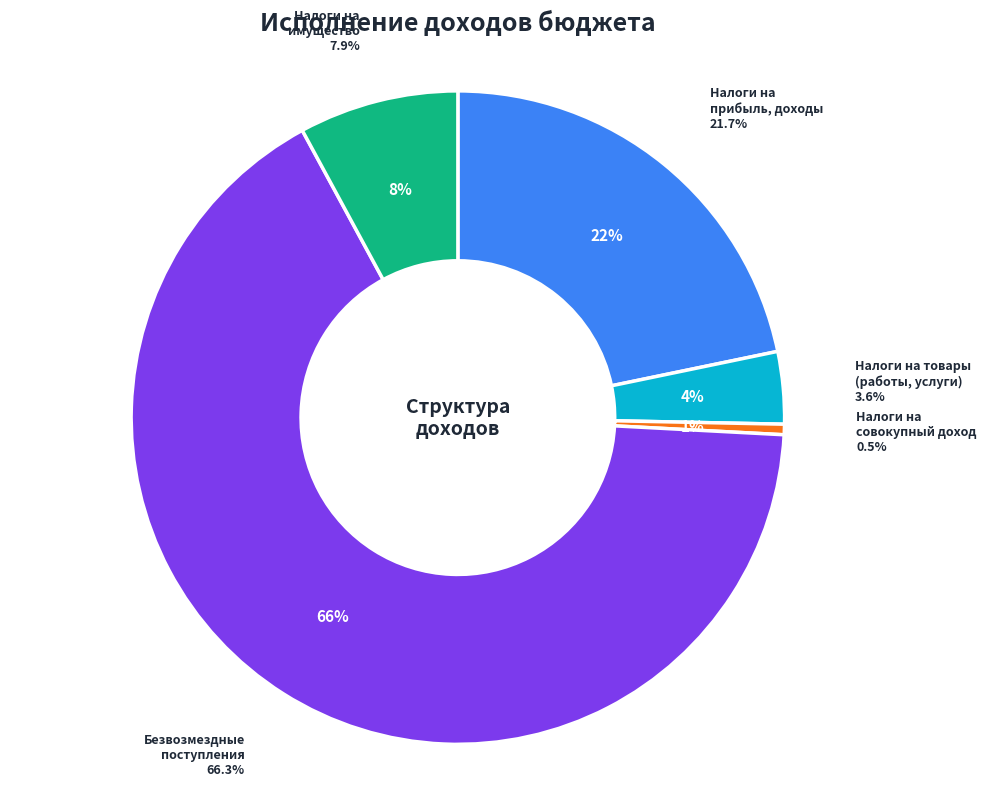

Which slice is the largest?

БЕЗВОЗМЕЗДНЫЕ ПОСТУПЛЕНИЯ